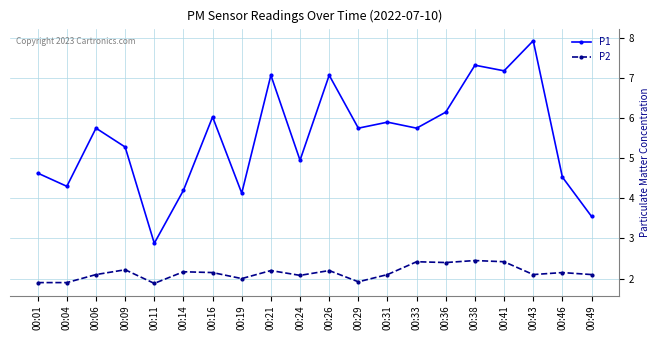

True or false: P1 has a value of 7.2 at 00:41.

True